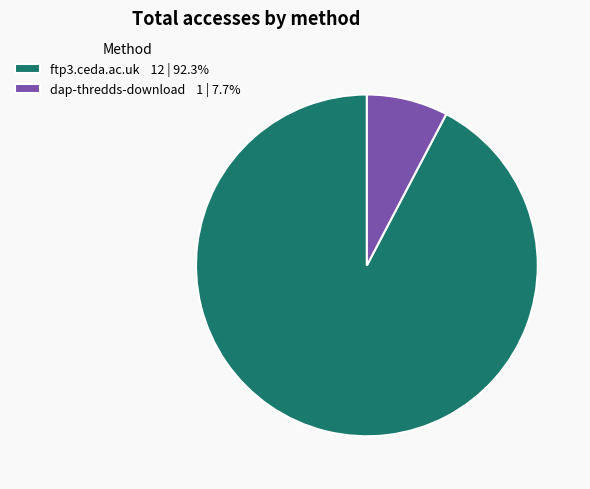

How many segments does this pie chart have?

2